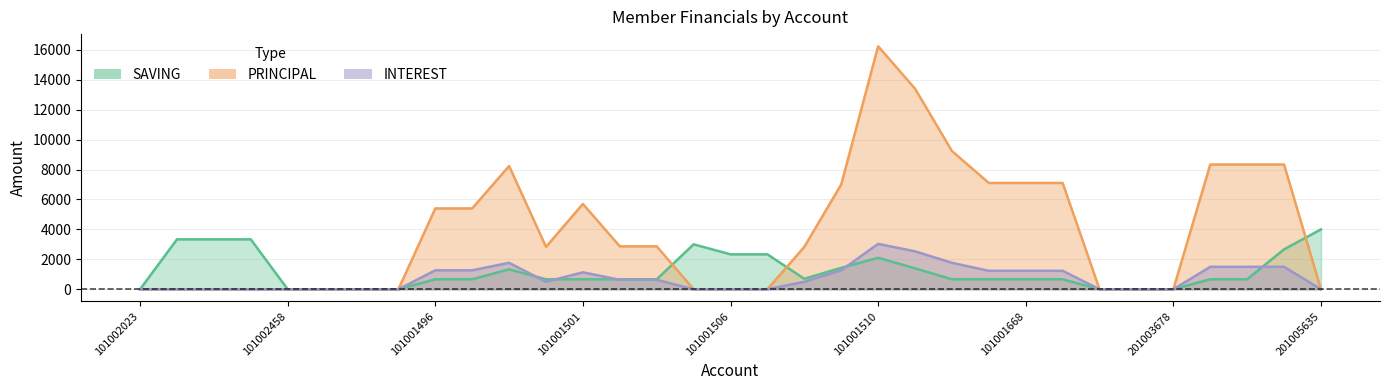

At how many categories does at least one series exceed 6057?

11